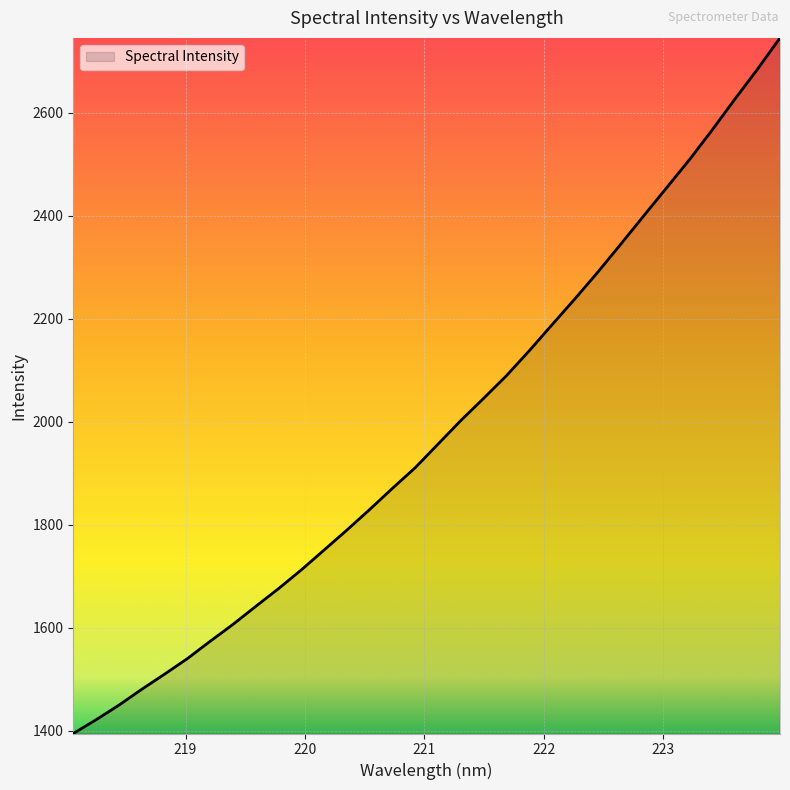

How many values are below 1957?

16